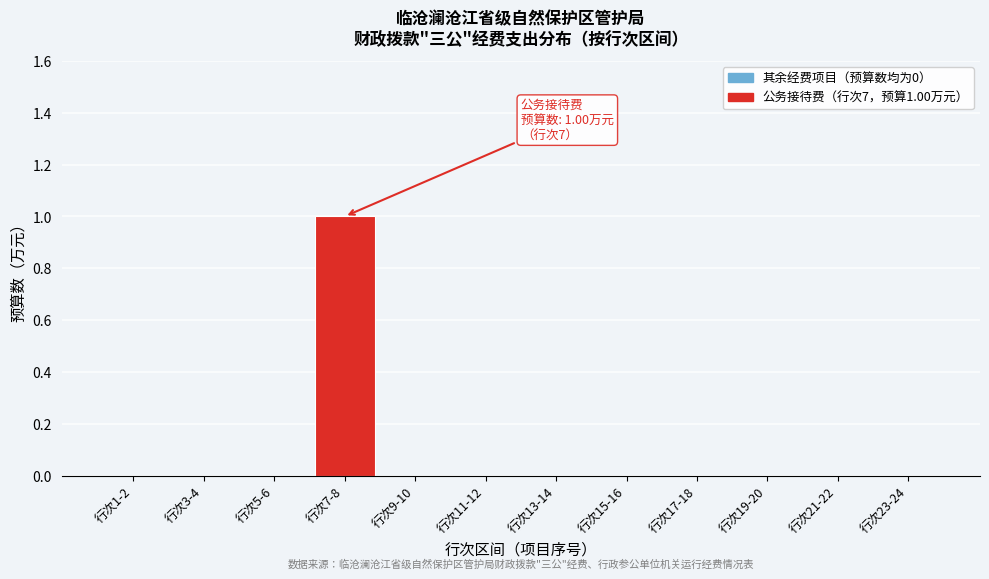

Reading left to right, what are all the values shown in this chart?

行次1-2=0	行次3-4=0	行次5-6=0	行次7-8=1	行次9-10=0	行次11-12=0	行次13-14=0	行次15-16=0	行次17-18=0	行次19-20=0	行次21-22=0	行次23-24=0